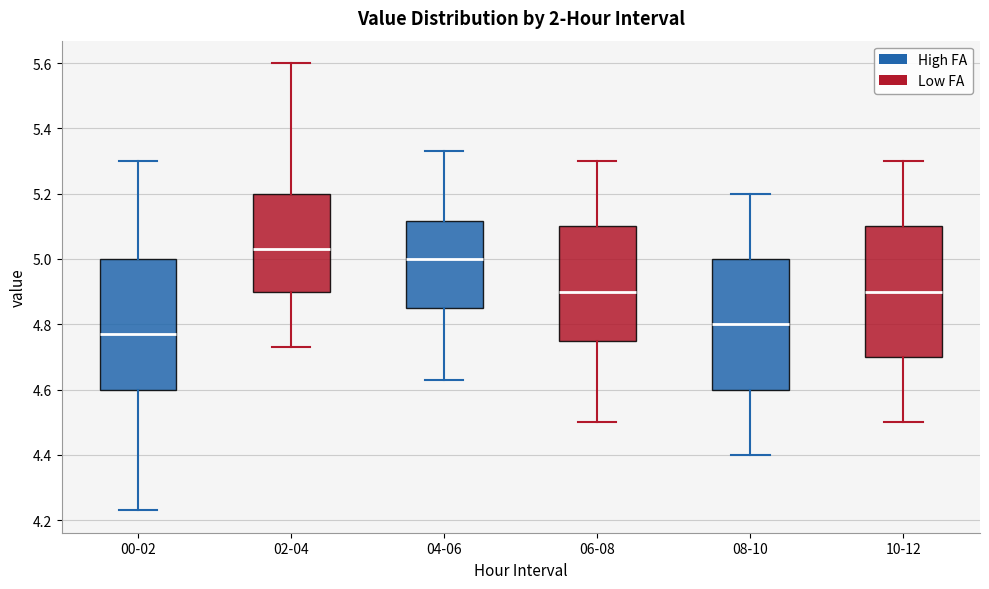

Which box's median line is the highest?

02-04